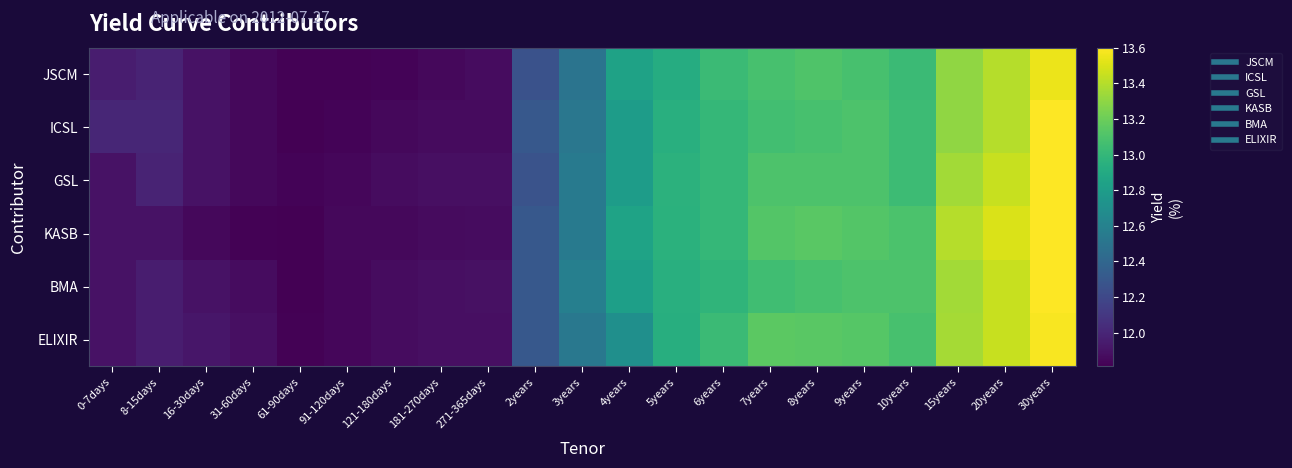

At how many categories does at least one series exceed 11?

21